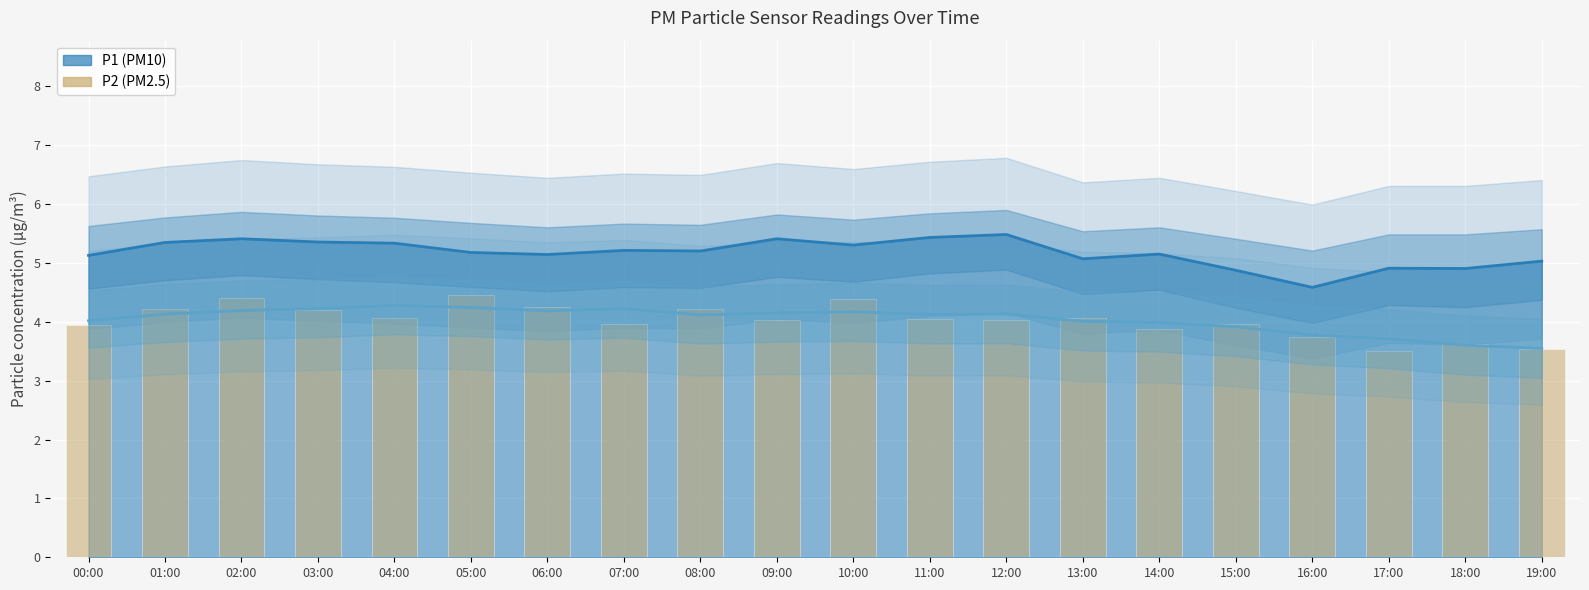

Which has a higher value, 07:00 or 19:00?

07:00